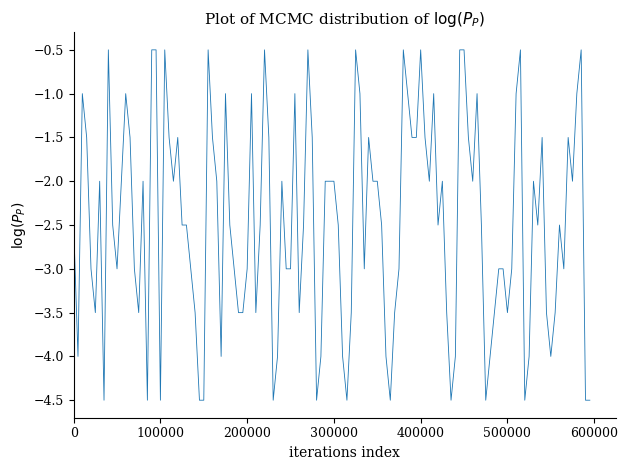

What is the difference between the maximum and minimum values?

4.0